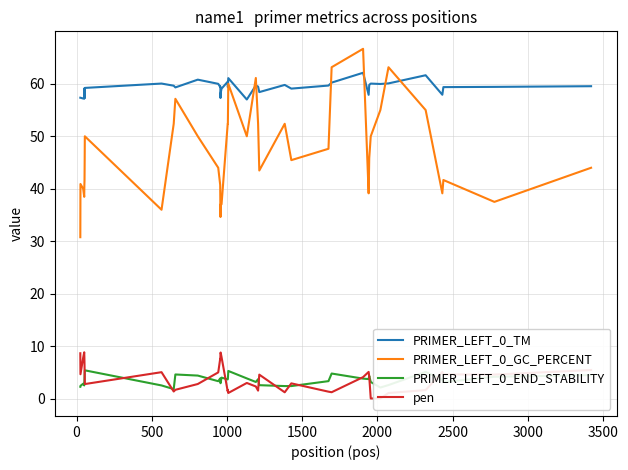

Reading right to left, extract all data points from this chart.

PRIMER_LEFT_0_TM: 59.5	59.4	59.4	57.9	61.6	60.1	60.0	60.0	59.8	57.9	62.1	60.2	59.7	59.1	59.8	58.4	59.5	59.7	57.0	61.1	59.3	60.4	59.1	58.2	57.3	59.5	59.4	60.0	60.8	59.3	59.6	60.0	59.2	57.3	57.6	59.1	57.2	57.2	57.3	57.4
PRIMER_LEFT_0_GC_PERCENT: 44.0	37.5	41.7	39.1	55.0	63.2	55.0	50.0	45.8	39.1	66.7	63.2	47.6	45.5	52.4	43.5	52.4	61.1	50.0	60.0	52.4	52.4	37.0	37.0	34.6	37.0	40.7	44.0	50.0	57.1	52.4	36.0	50.0	45.5	41.7	40.7	38.5	40.0	40.9	30.8
PRIMER_LEFT_0_END_STABILITY: 4.5	4.2	3.2	3.6	5.1	2.6	2.1	3.2	4.3	3.7	3.8	4.8	3.3	2.4	2.4	2.6	3.7	3.2	3.9	5.3	3.8	3.7	4.0	3.0	2.9	3.7	3.9	3.3	4.4	4.6	1.8	2.5	5.4	4.8	4.0	3.0	2.5	2.9	2.4	2.3
pen: 5.5	4.6	4.6	5.1	1.6	1.1	0.0	0.0	4.2	5.1	4.1	1.2	1.3	2.9	1.2	4.6	1.5	2.3	3.0	1.1	1.7	1.4	7.9	8.8	8.7	7.5	7.6	5.0	2.8	1.7	1.4	5.0	2.8	4.7	6.4	7.9	8.8	7.8	4.7	8.7